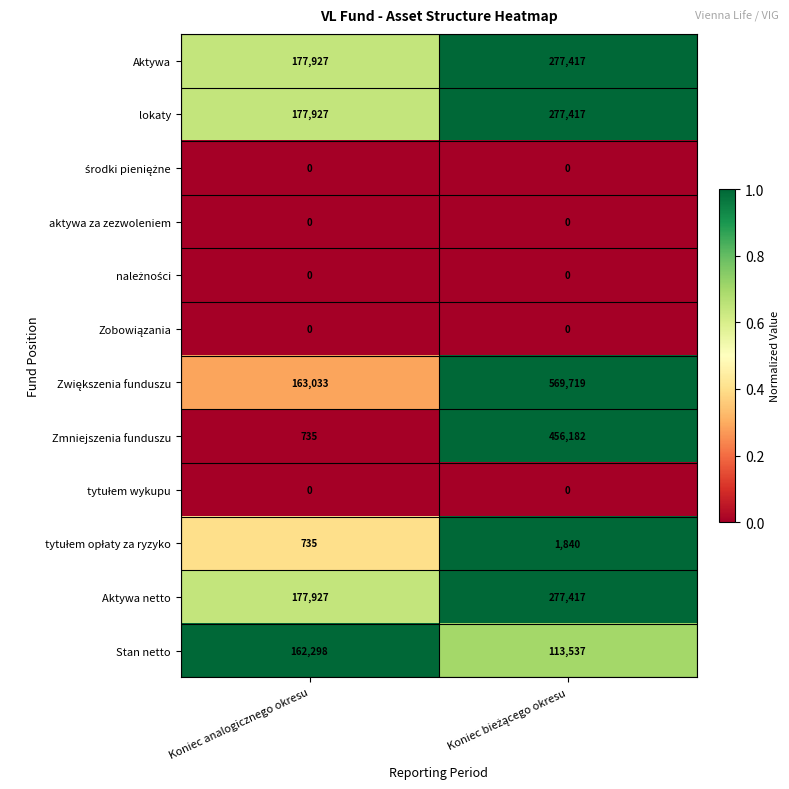

What is the average value of the Aktywa series?

227672